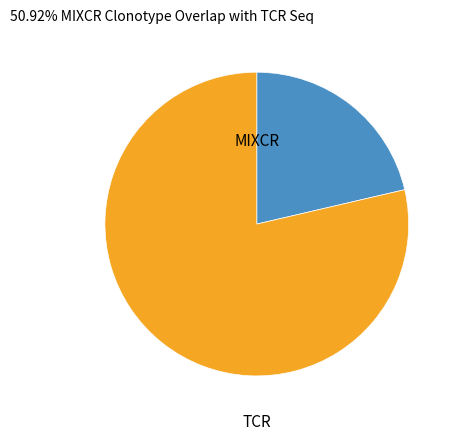

True or false: TCR accounts for 89% of the total.

False